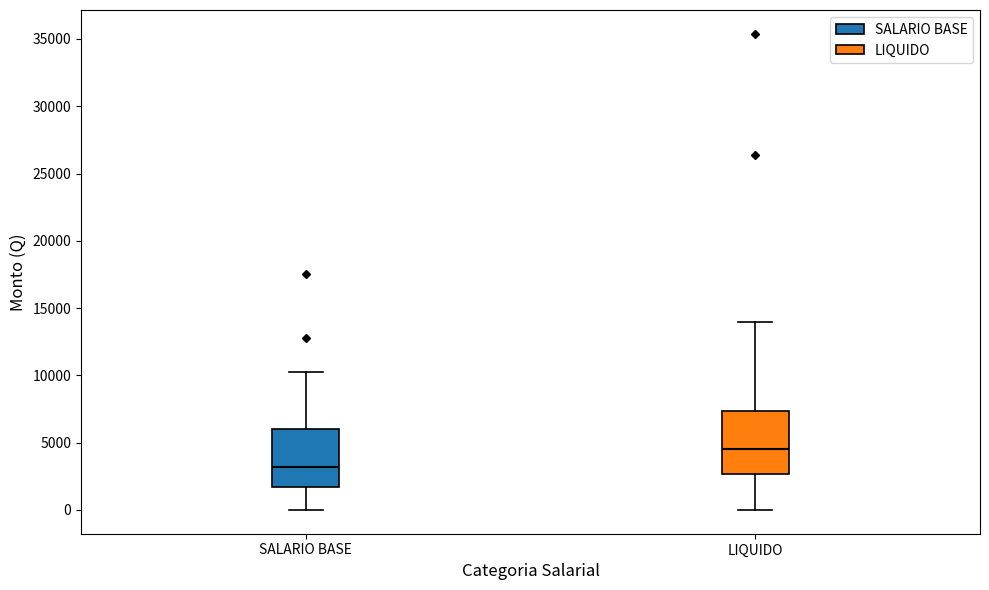

Reading left to right, transcribe this box plot: for each box, give where its median line is, the range the box spans, and where its two whiskers end, as read against the y-axis. The values are not printed on the chart, so give them approximately, as read against the axis.

SALARIO BASE: median 3000, box 1500 to 6000, whiskers 0 to 10500
LIQUIDO: median 4500, box 2500 to 7500, whiskers 0 to 14000